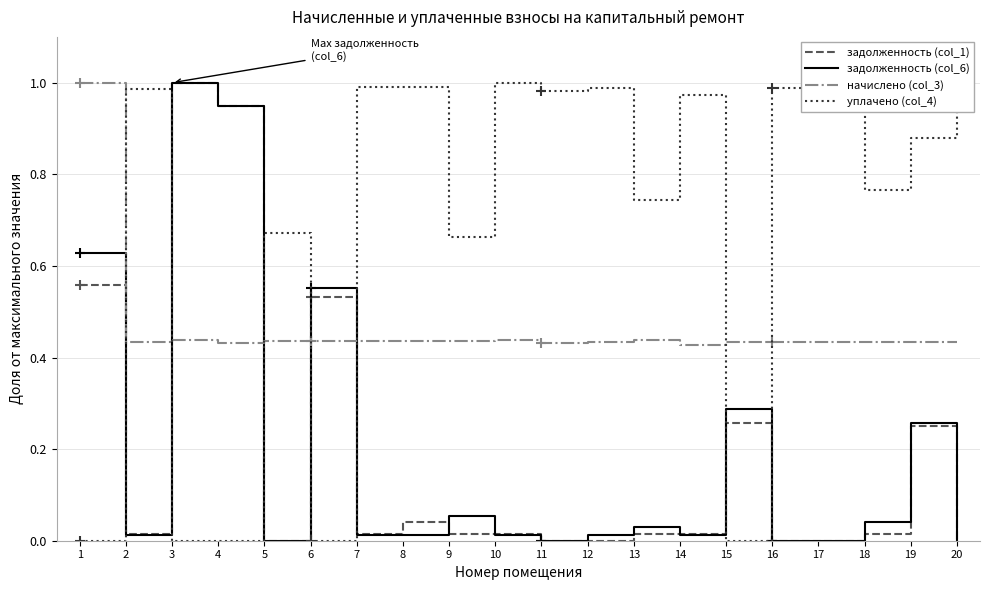

What is the difference between the second highest and minimum values in the уплачено (col_4) series?

1.0